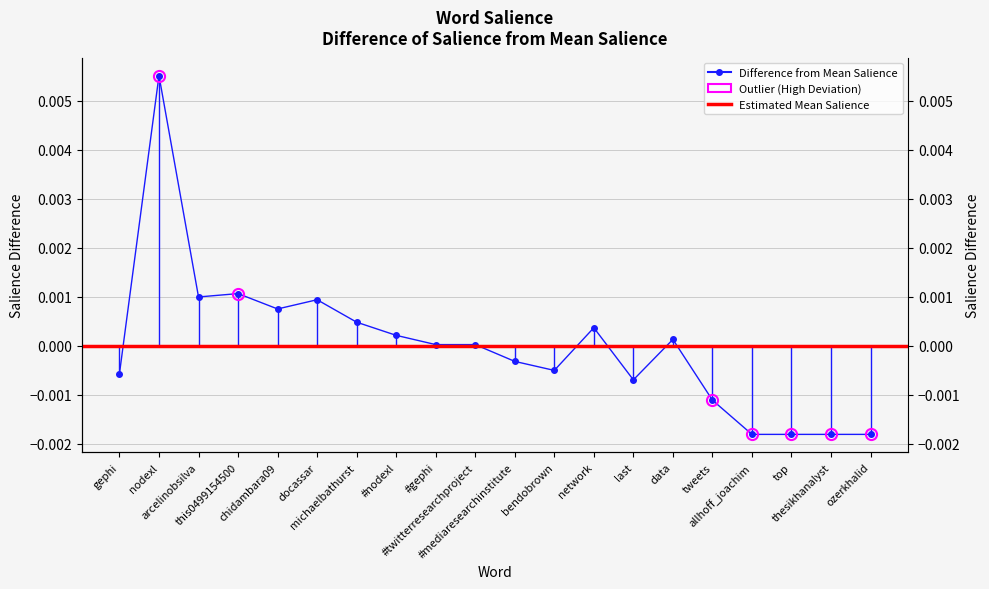

What position from the left is #twitterresearchproject?

10